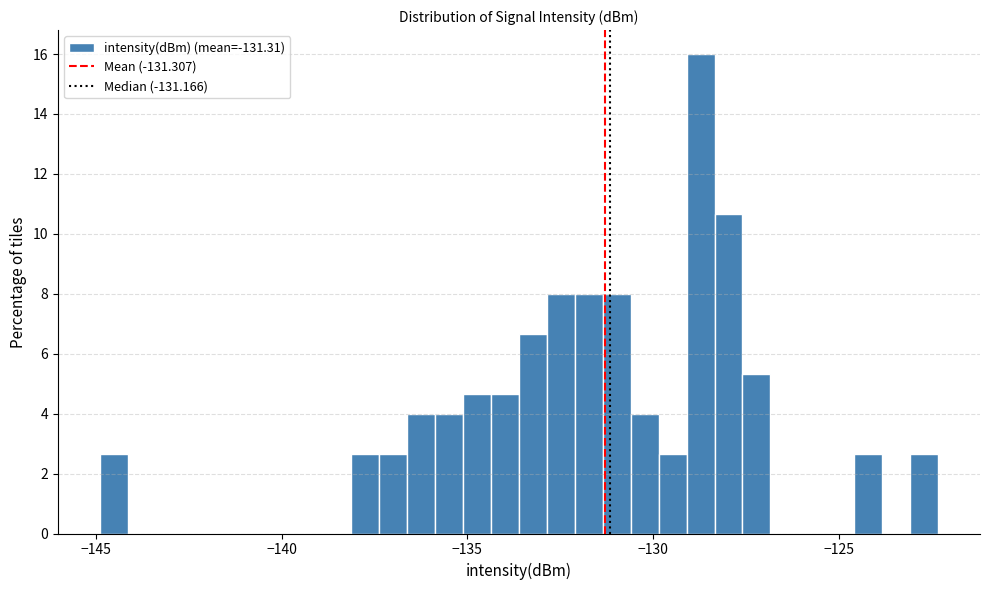

Around what value on the x-axis is the tallest bar? Give the approximate position of its centre, as read against the axis.

-128.5